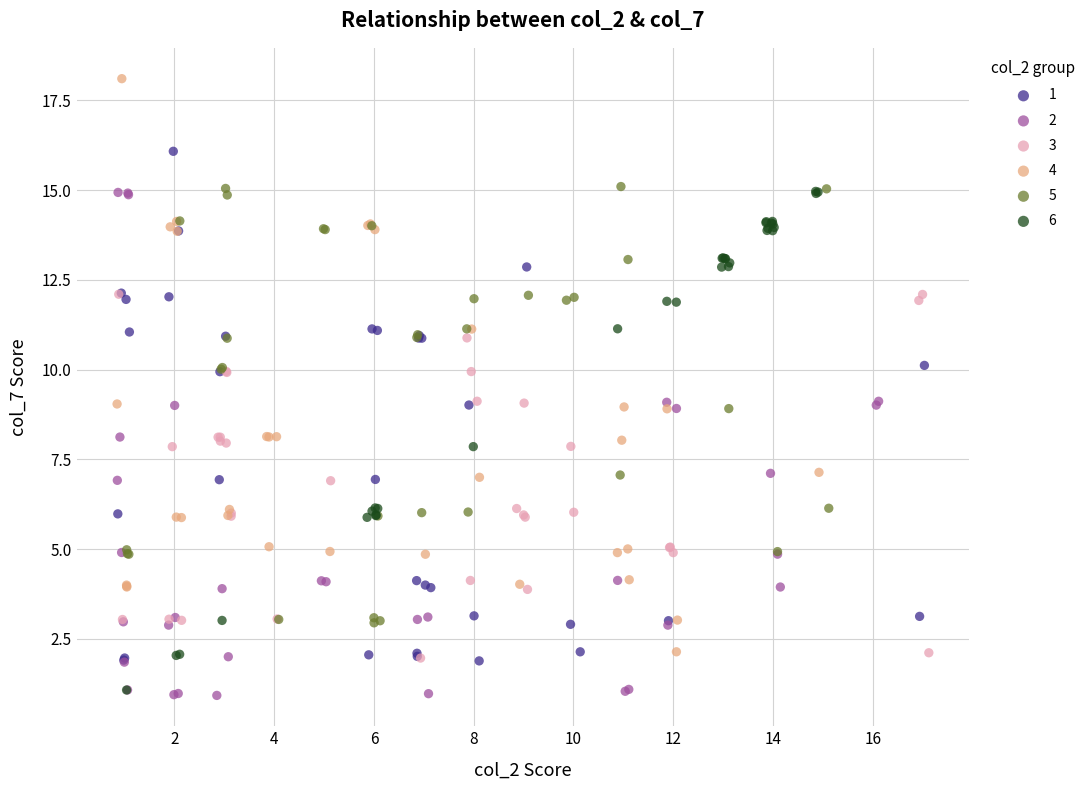

Which series contains the highest Y value?

4